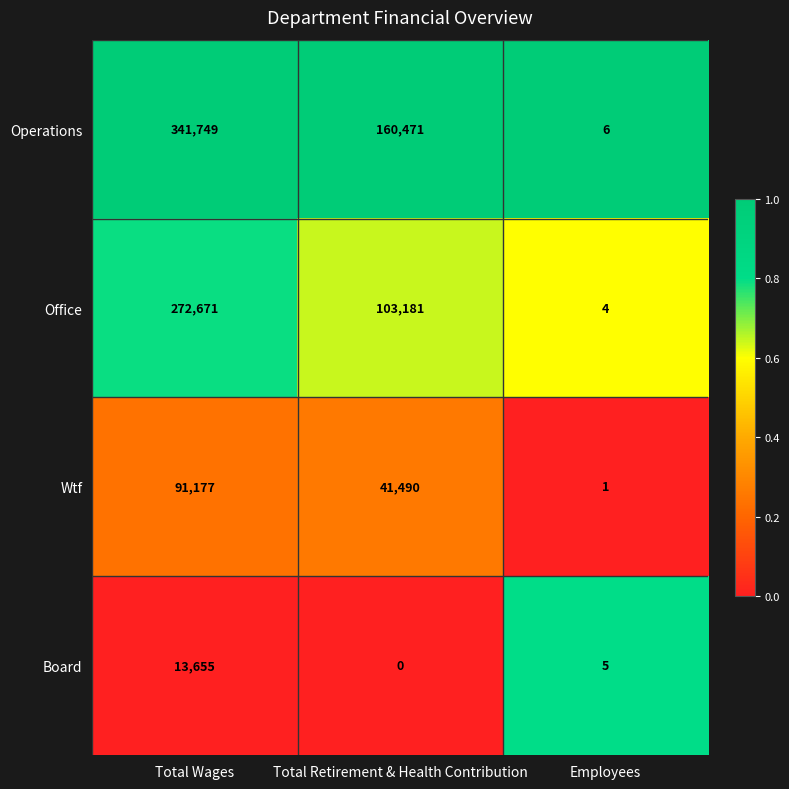

Which label corresponds to the smallest value in the chart?

Total Retirement & Health Contribution